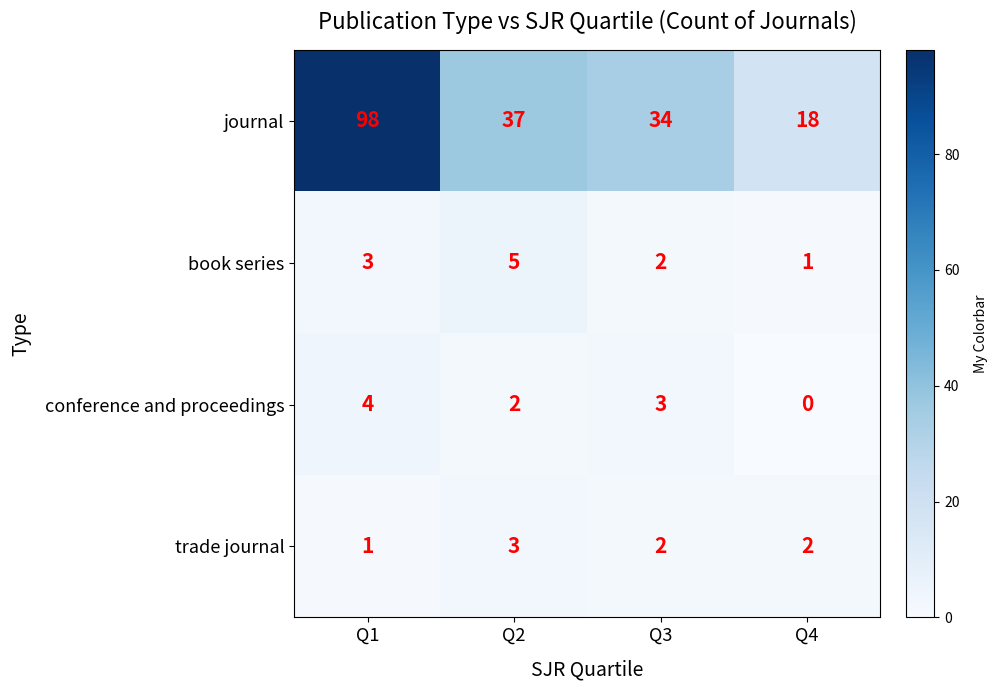

Which label corresponds to the smallest value in the chart?

Q4